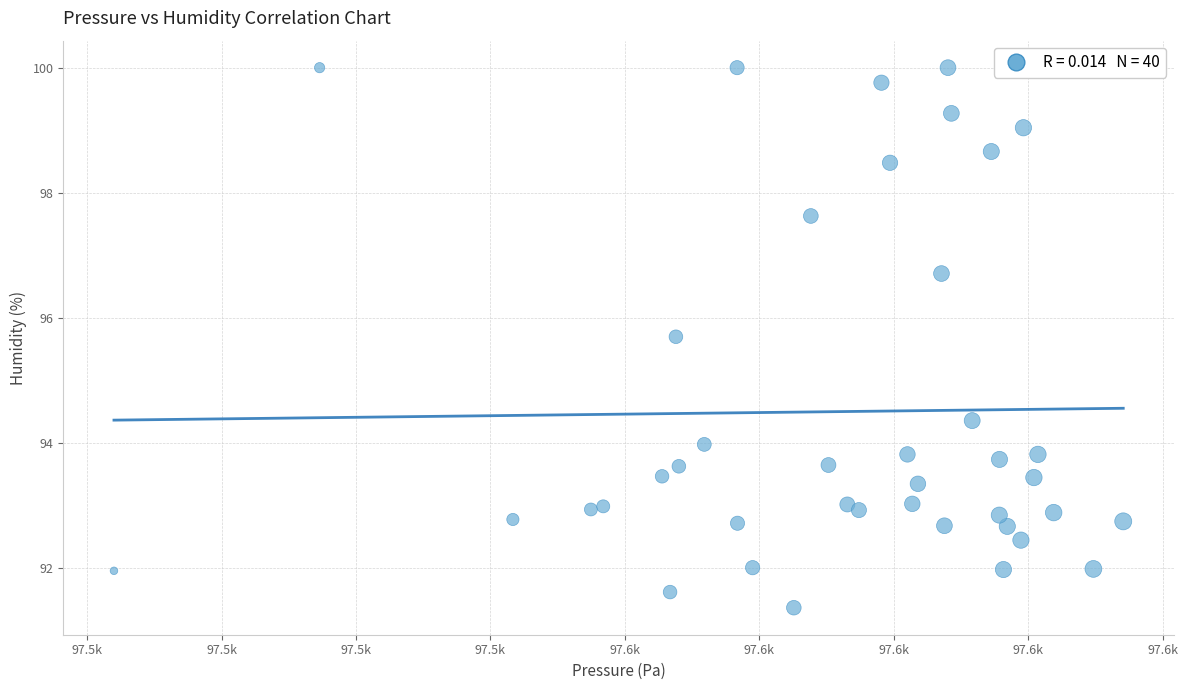

What is the range of Y values (max minus min)?

8.6